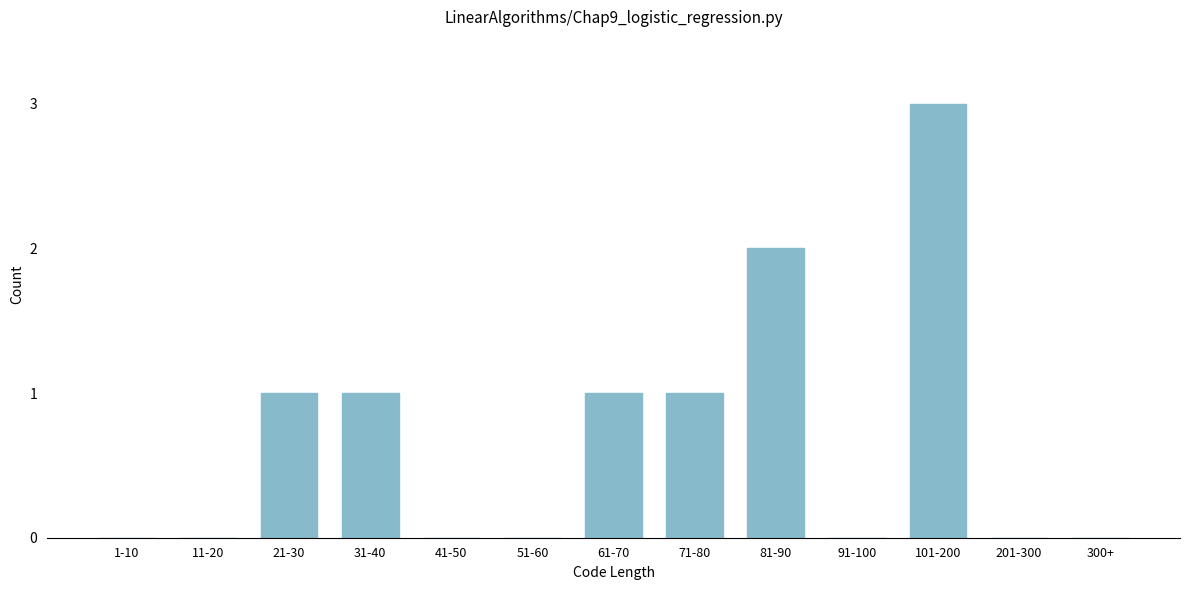

Reading left to right, extract all data points from this chart.

1-10=0	11-20=0	21-30=1	31-40=1	41-50=0	51-60=0	61-70=1	71-80=1	81-90=2	91-100=0	101-200=3	201-300=0	300+=0